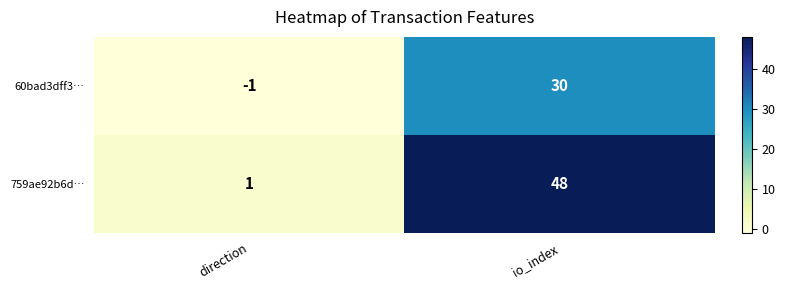

What is the difference between the 60bad3dff3… values at direction and io_index?

31